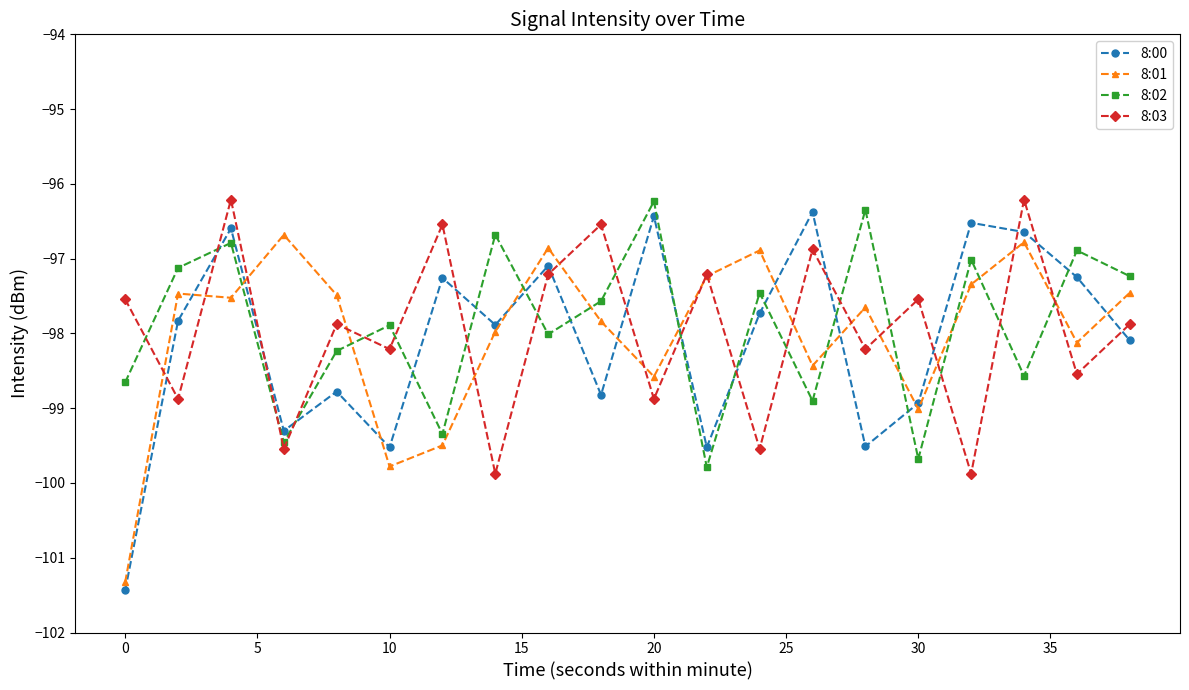

What is the value of the 8:03 point at the 13th from the left?

-99.5